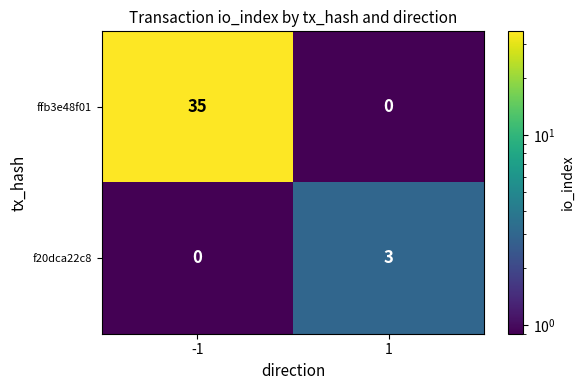

How many series are shown in this chart?

2